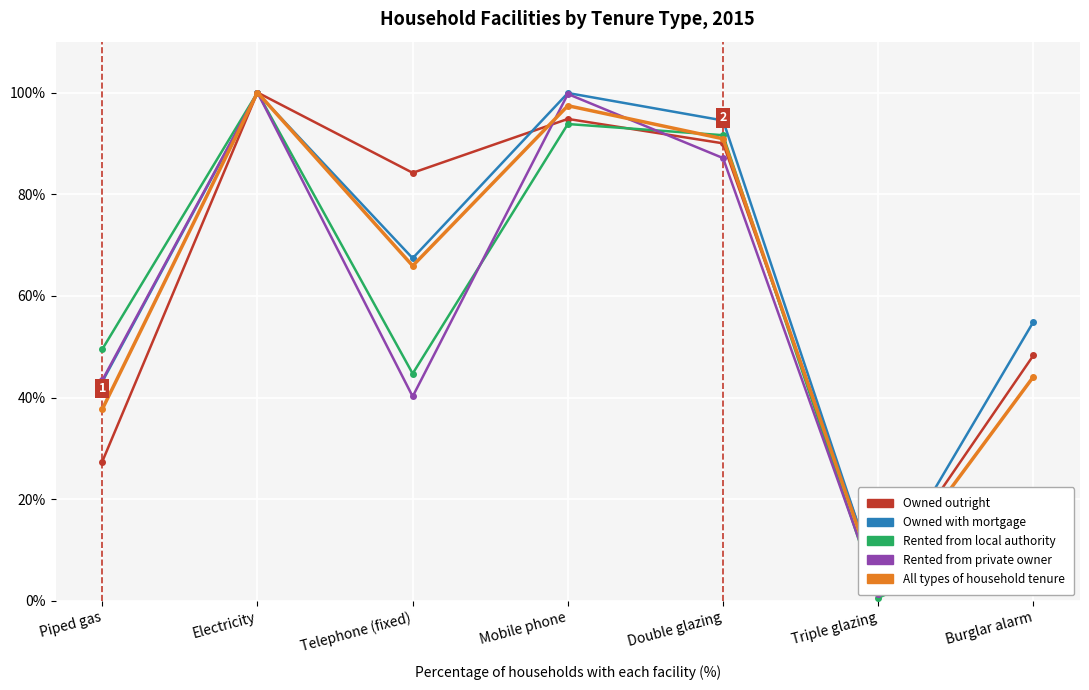

How many interior local valleys does the Owned outright series have?

2